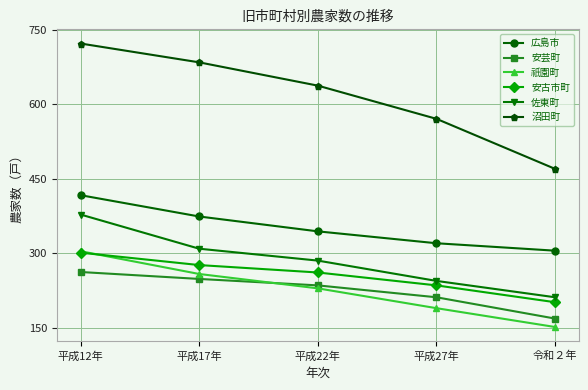

True or false: 沼田町 has more than 1 interior local peaks.

False